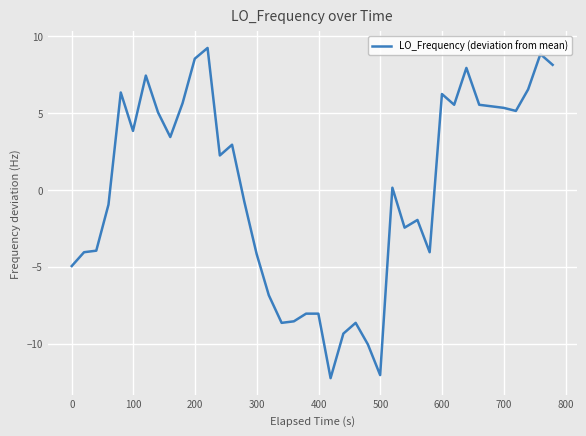

How many series are shown in this chart?

1